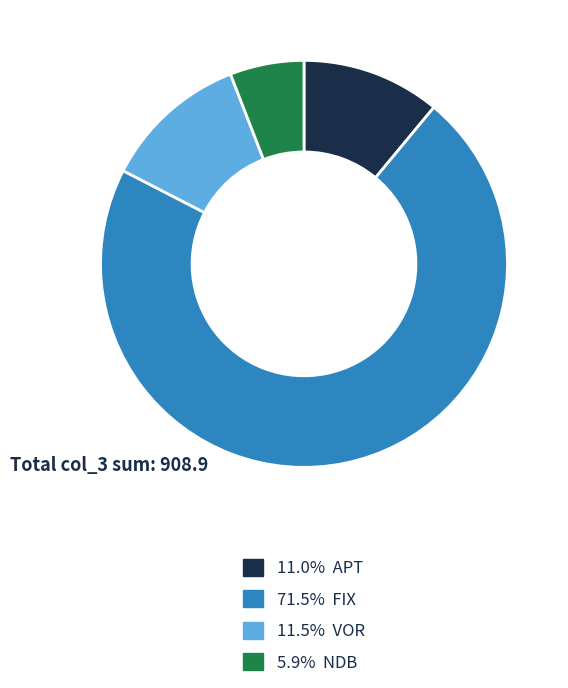

Is there any slice that represents more than half of the pie?

Yes